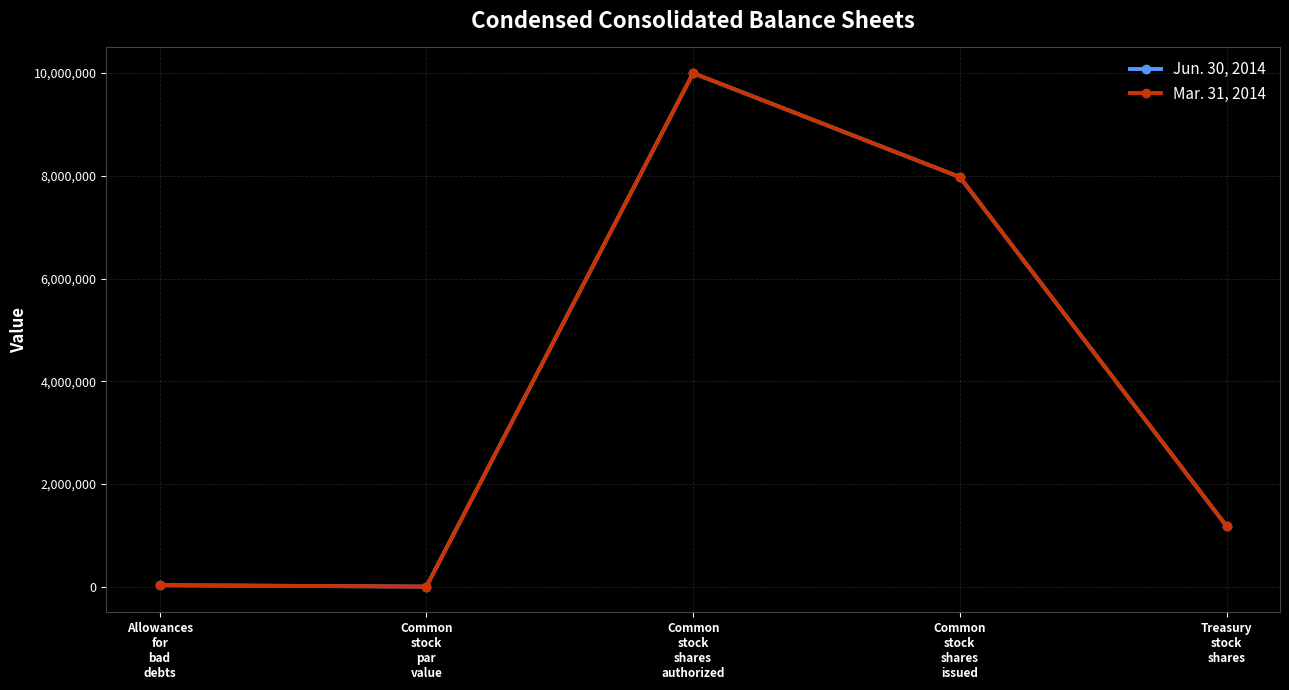

What is the lowest value of the Mar. 31, 2014 series?

1